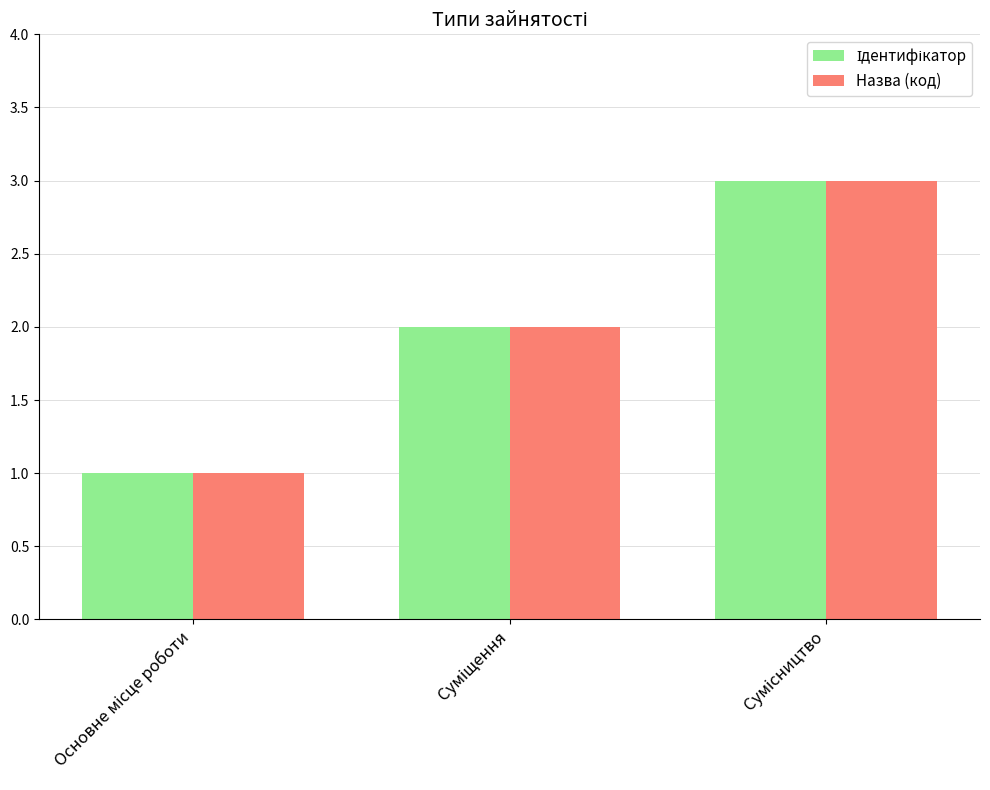

What is the sum of all Назва (код) values?

6